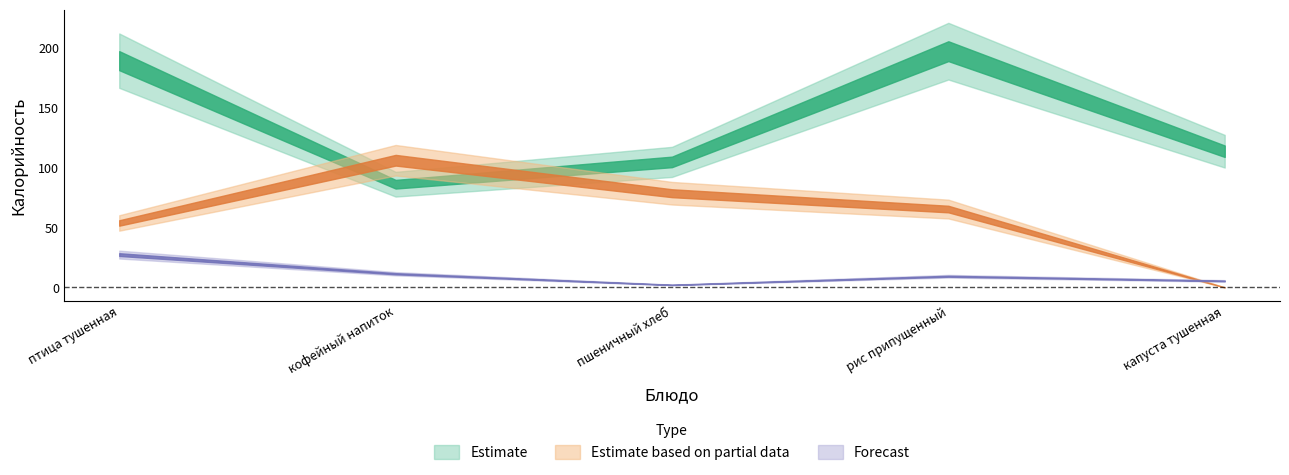

What is the difference between the Estimate based on partial data values at птица тушенная and рис припущенный?

11.6